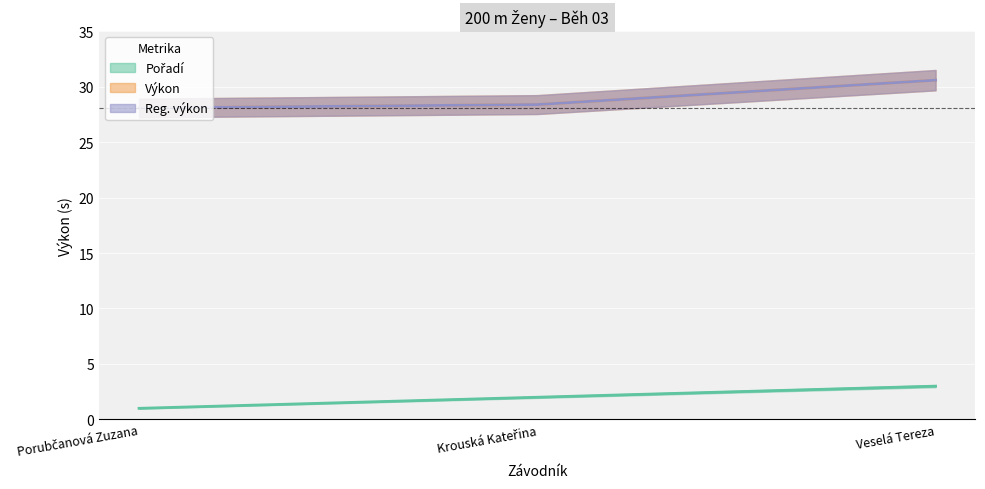

What is the difference between the Pořadí values at Krouská Kateřina and Porubčanová Zuzana?

1.0